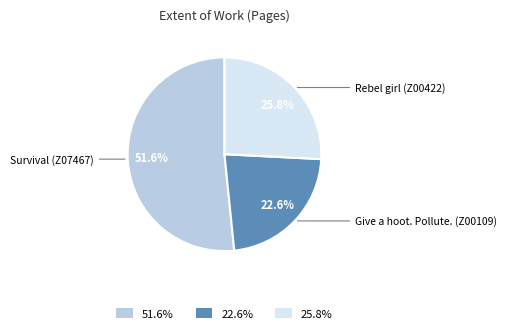

Rank the categories by value from highest to lowest.

51.6%, 25.8%, 22.6%